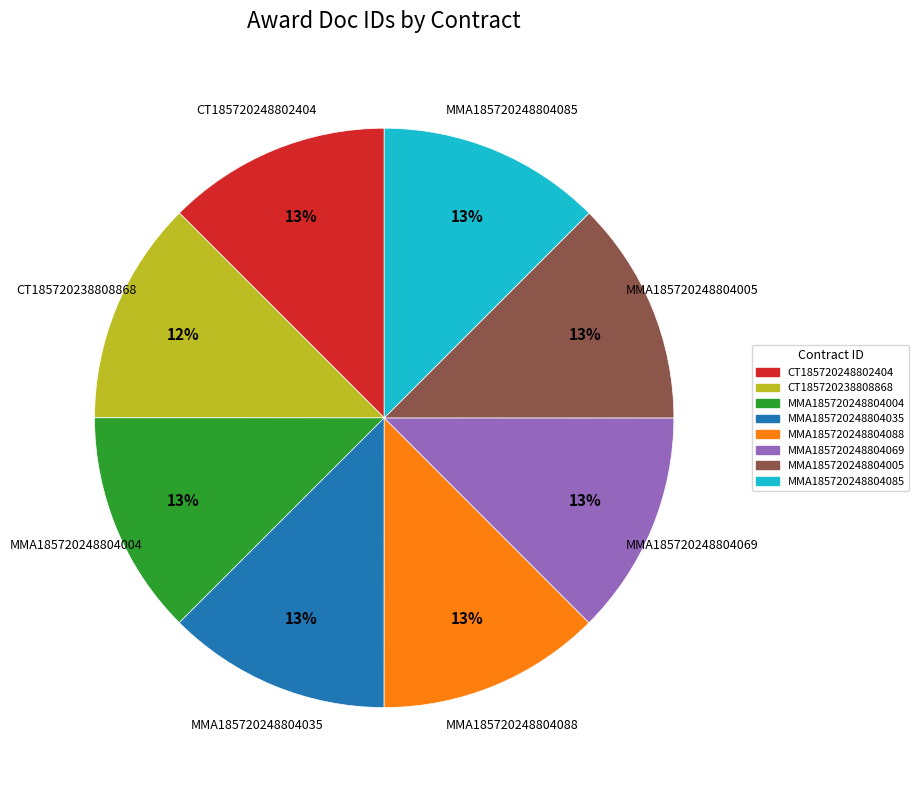

Is there any slice that represents more than half of the pie?

No